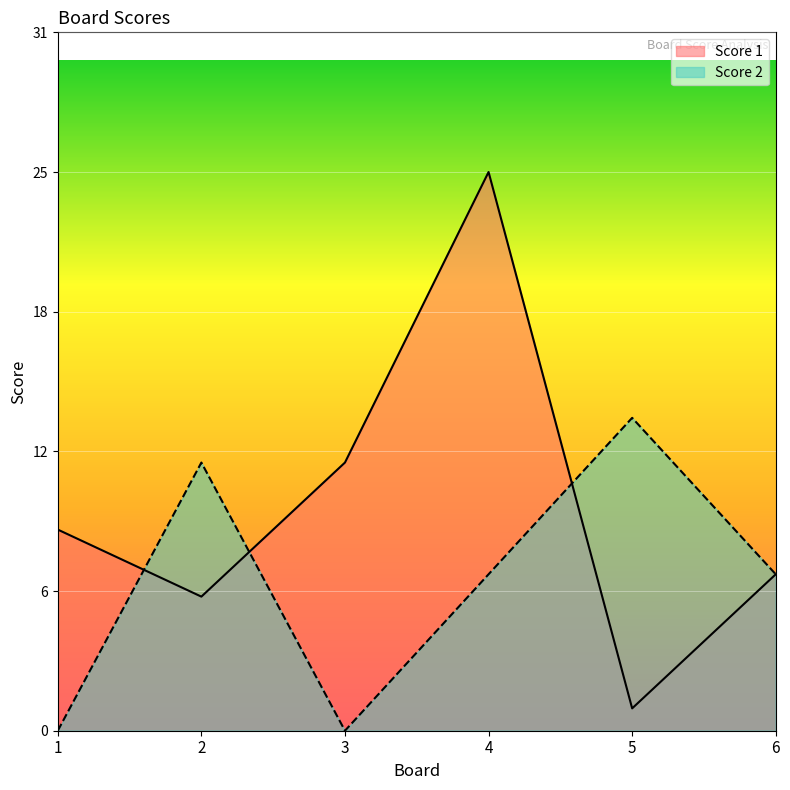

What is the value of the Score 1 point at the 1st from the left?

9